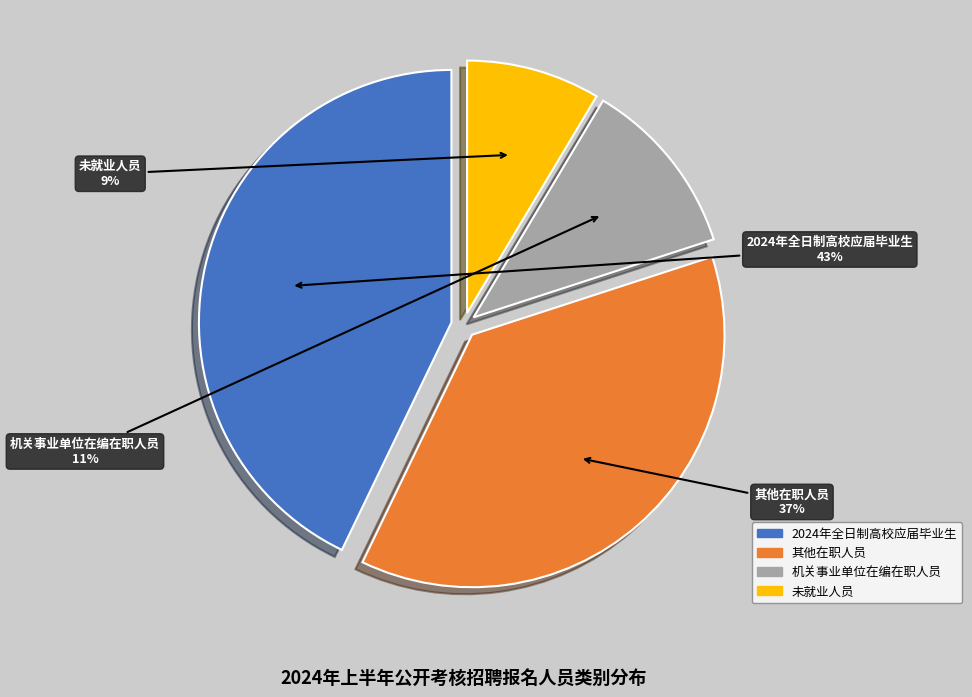

Do 其他在职人员 and 未就业人员 together represent more than half of the pie?

No